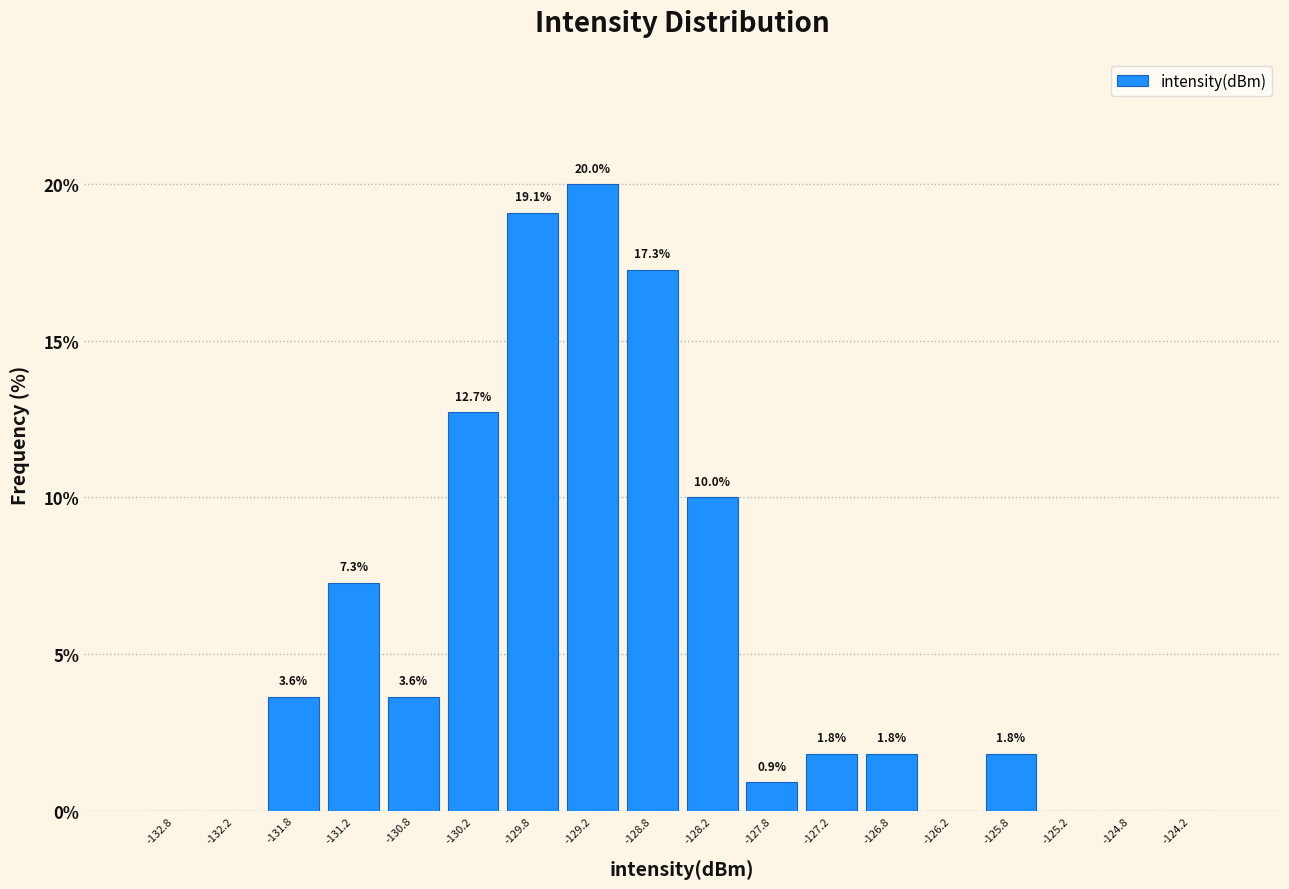

Which range on the x-axis has the tallest bar?

-129.5 to -129.0